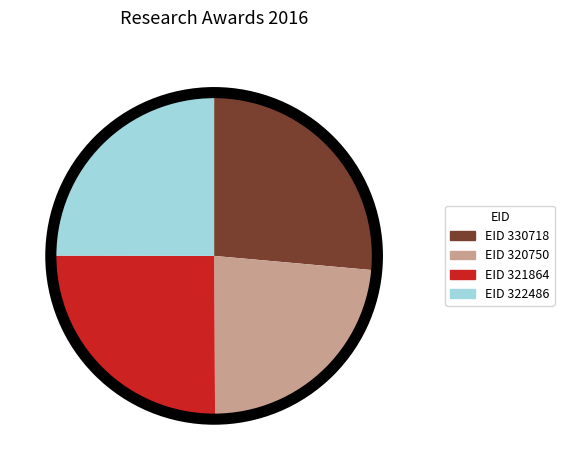

Does EID 321864 represent more than half of the total?

No